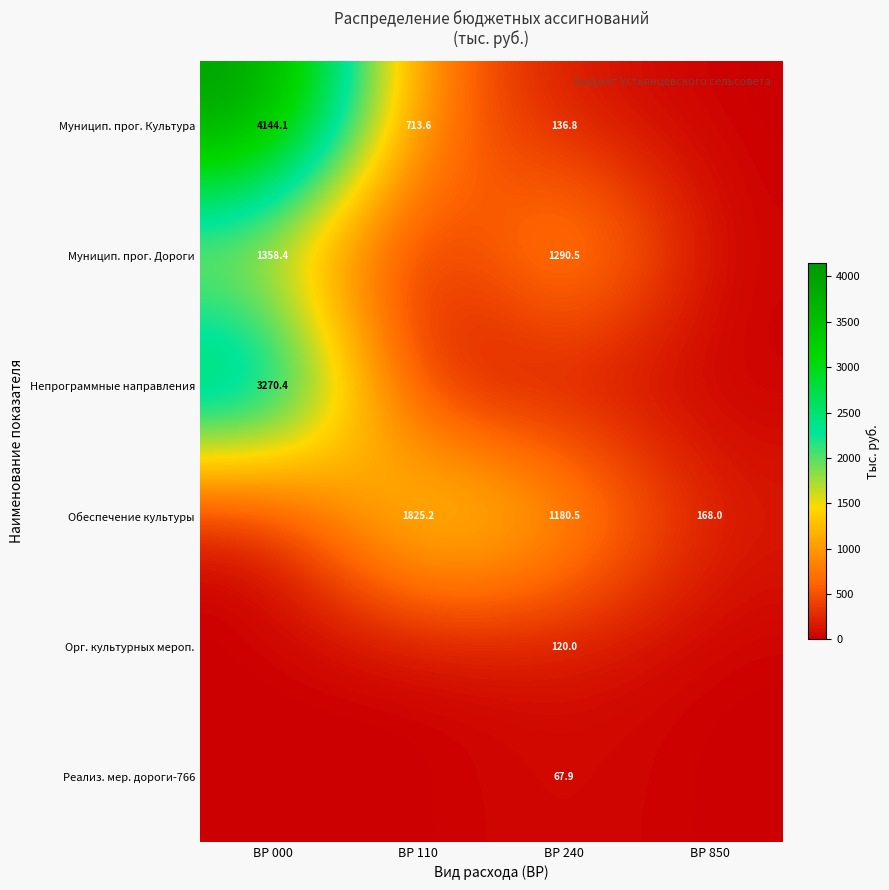

Is the value of Муницип. прог. Дороги at ВР 000 greater than the value of Обеспечение культуры at ВР 240?

Yes